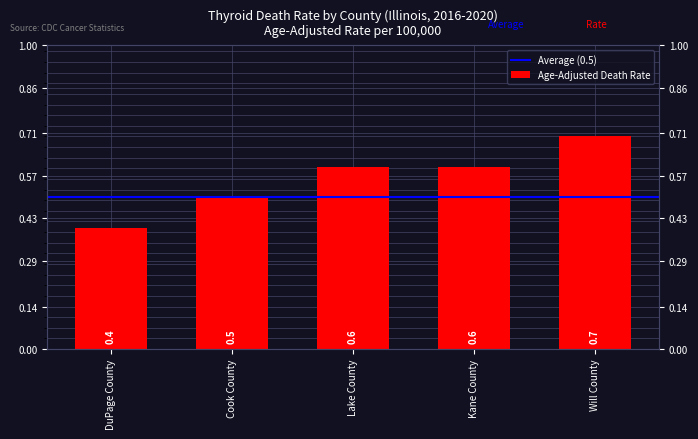

What is the difference between the maximum and minimum values?

0.3